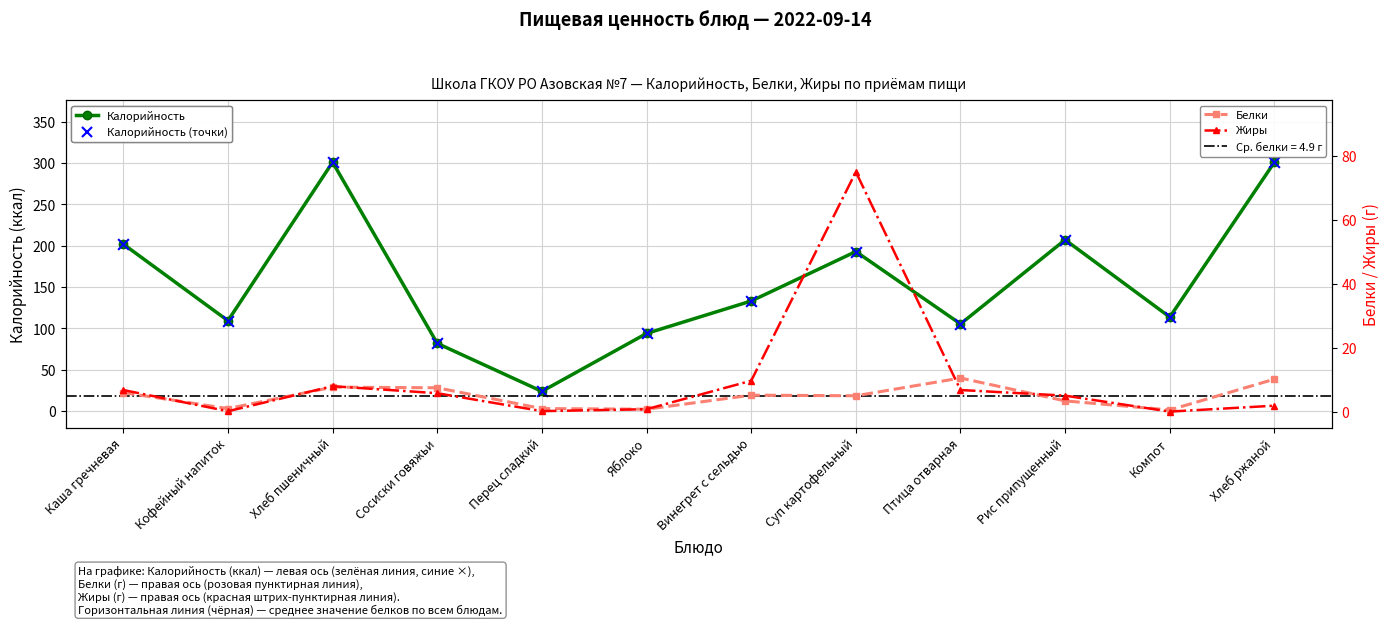

Which series has the largest total across all categories?

Калорийность